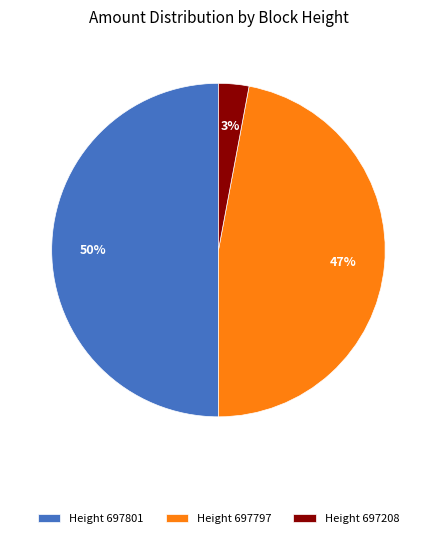

Count the number of slices in the pie.

3